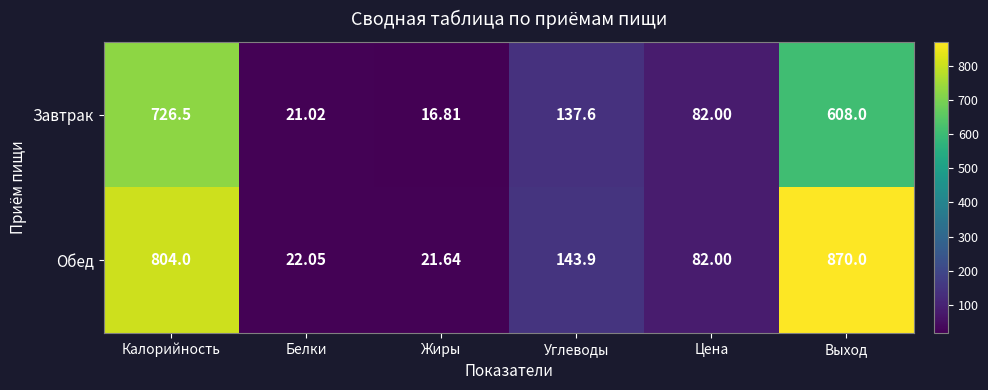

Which series has the largest range (max minus min)?

Обед